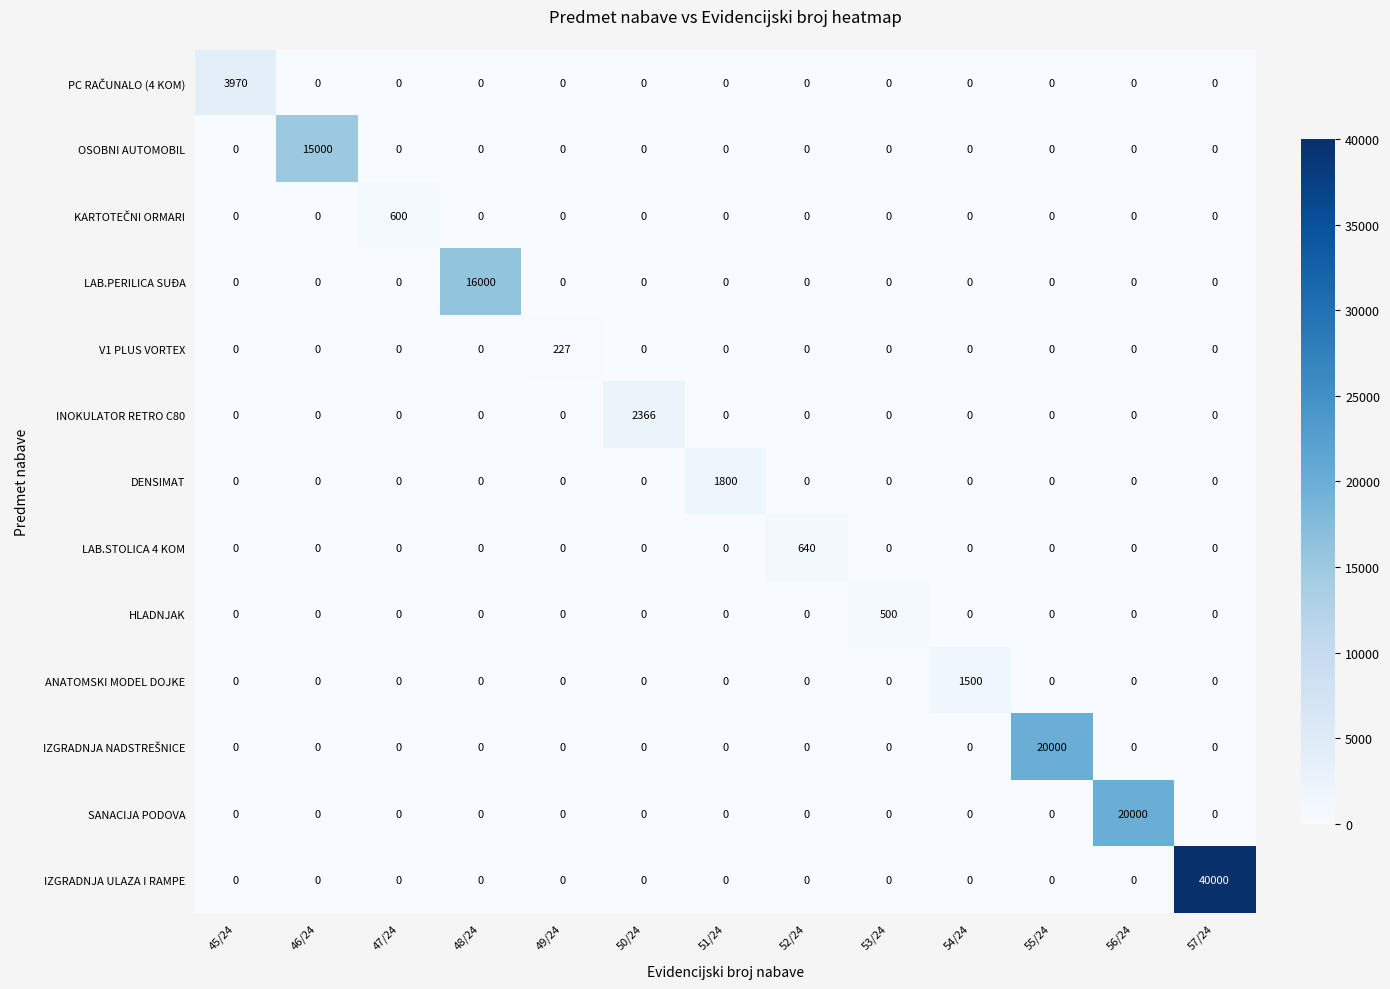

How many categories are shown in the chart?

13